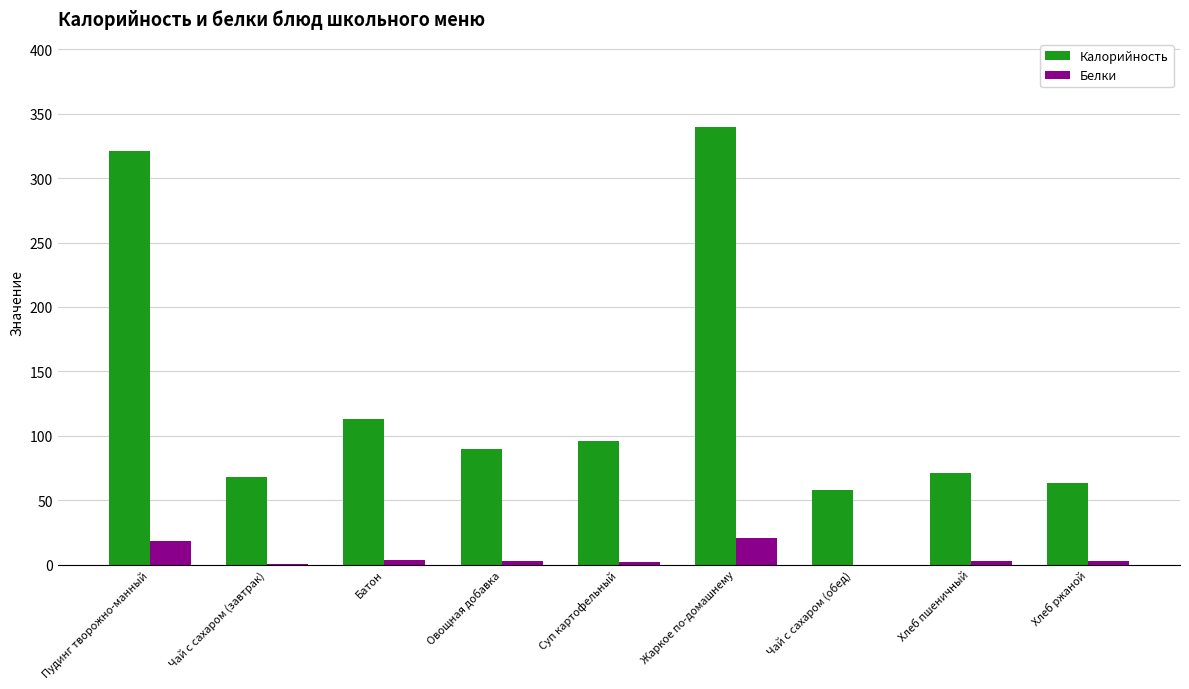

Is it true that Калорийность equals 68.0 at Чай с сахаром (завтрак)?

True